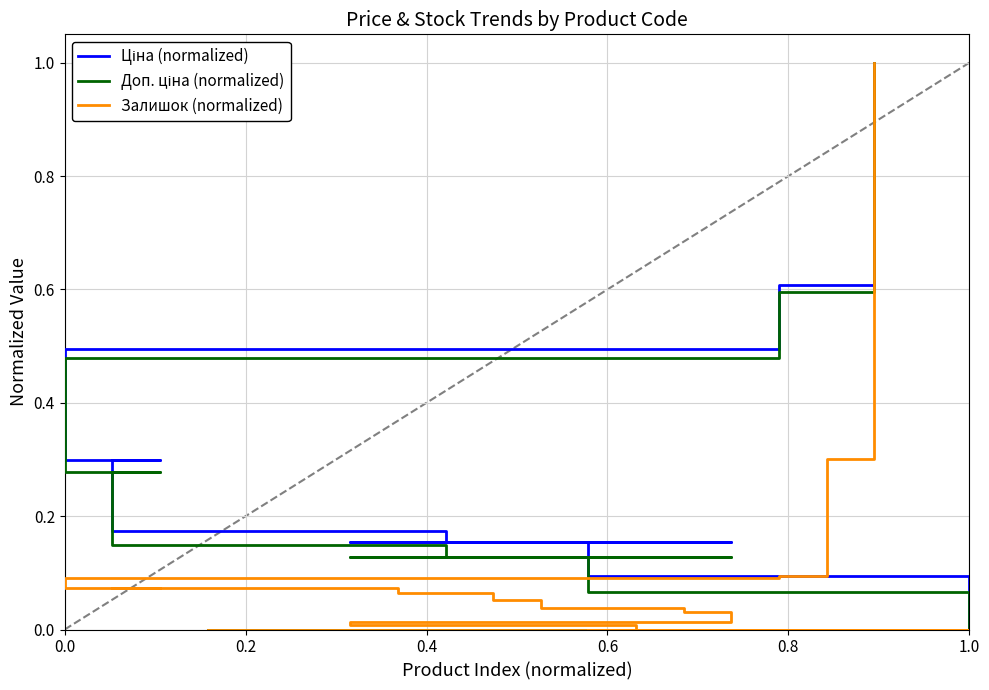

Reading right to left, list all the values displayed in this chart.

Ціна (normalized): 1.0	0.6	0.6	0.5	0.3	0.3	0.2	0.2	0.2	0.2	0.2	0.2	0.2	0.2	0.2	0.1	0.1	0.0	0.0	0.0
Доп. ціна (normalized): 1.0	0.6	0.6	0.5	0.3	0.3	0.1	0.1	0.1	0.1	0.1	0.1	0.1	0.1	0.1	0.1	0.1	0.0	0.0	0.0
Залишок (normalized): 1.0	0.3	0.1	0.1	0.1	0.1	0.1	0.1	0.1	0.1	0.0	0.0	0.0	0.0	0.0	0.0	0.0	0.0	0.0	0.0